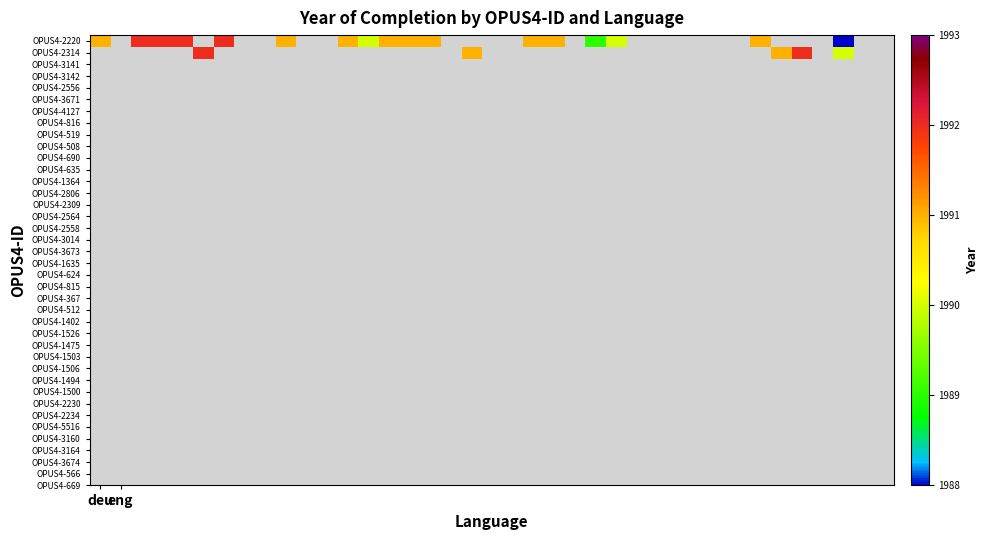

Rank the series by their maximum value, from highest to lowest.

OPUS4-2220, OPUS4-2314